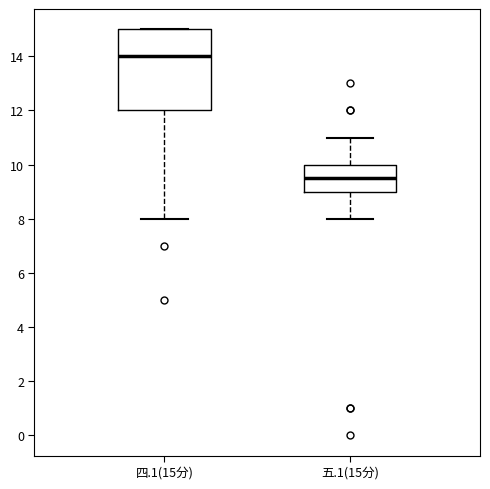

Which box is the tallest, from its lower edge to its upper edge?

四.1(15分)